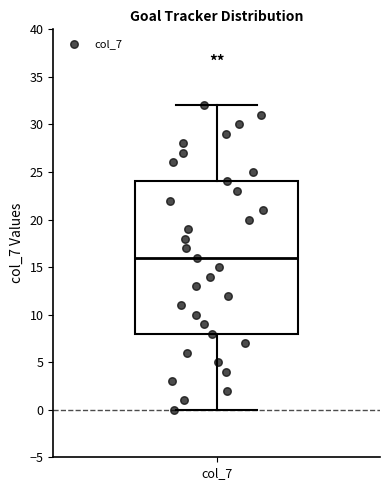

Where does the lower whisker of the box for col_7 end on the y-axis? The values are not printed on the chart, so give them approximately, as read against the axis.

0